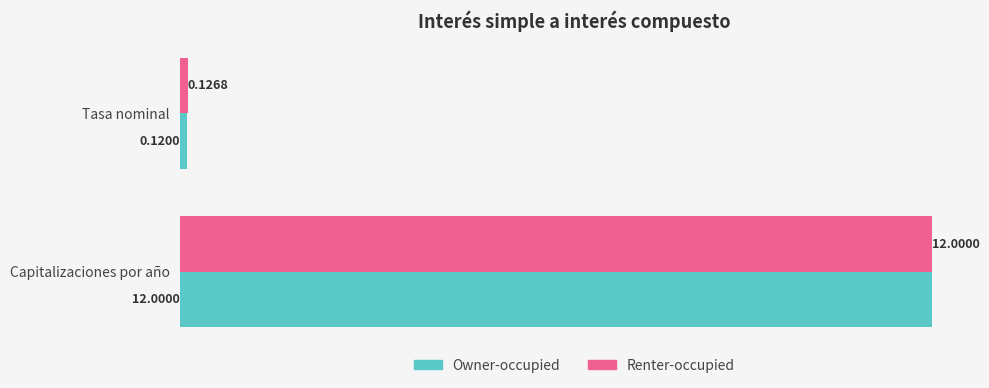

Which series has the widest spread of values?

Owner-occupied